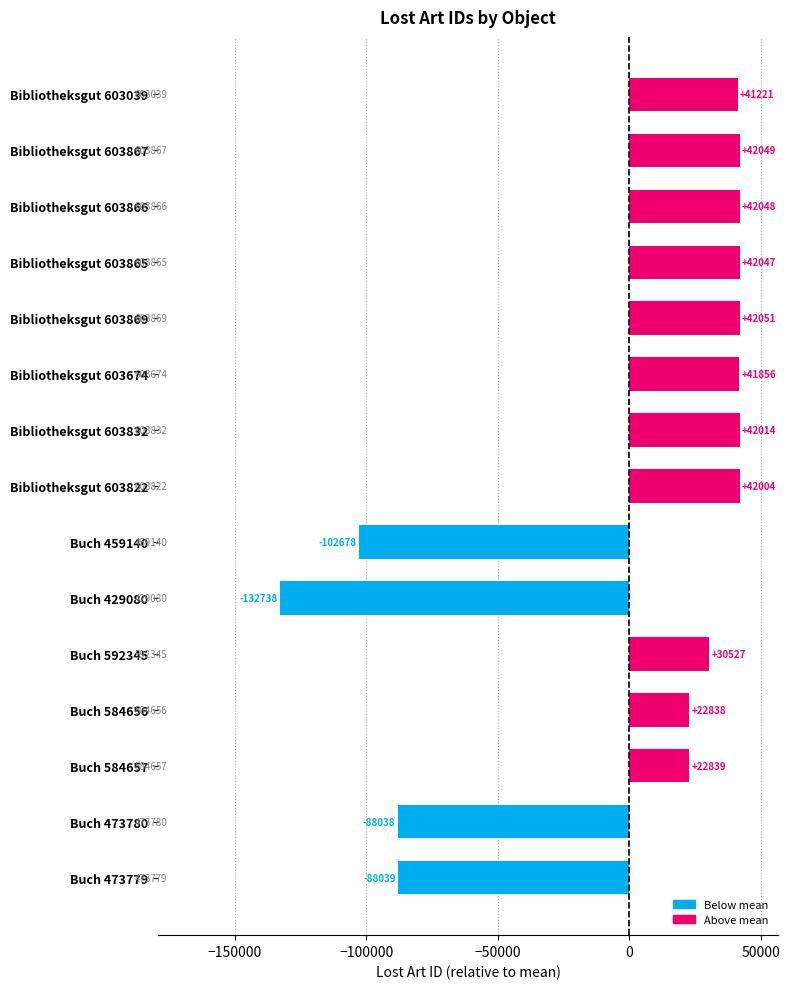

Where is the data nearest to the value -45343?

Buch 473780